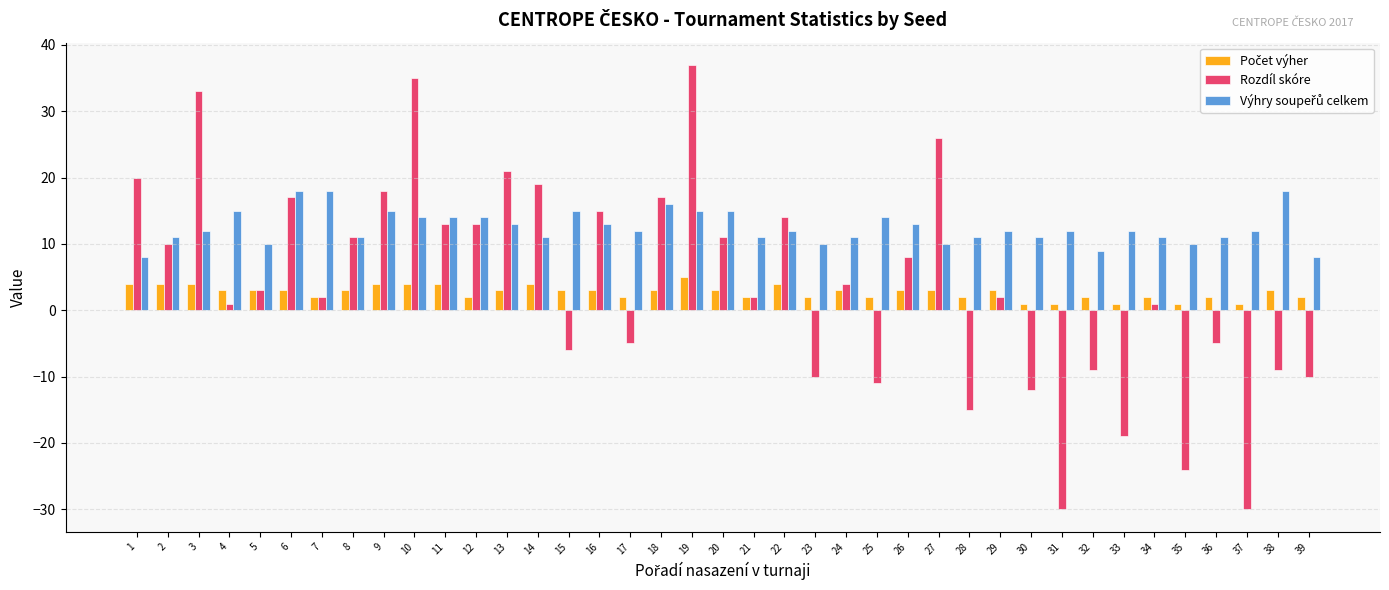

What is the maximum value shown in the chart?

37